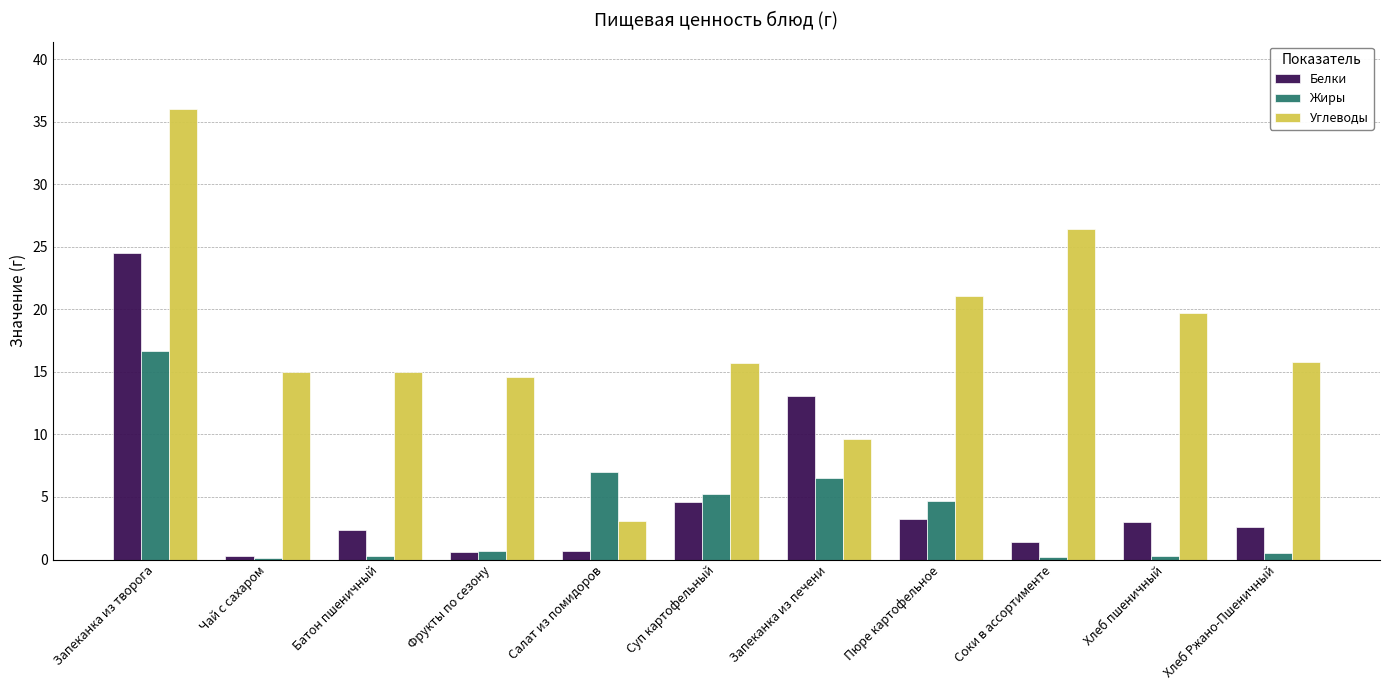

What is the difference between the Жиры values at Хлеб Ржано-Пшеничный and Хлеб пшеничный?

0.2